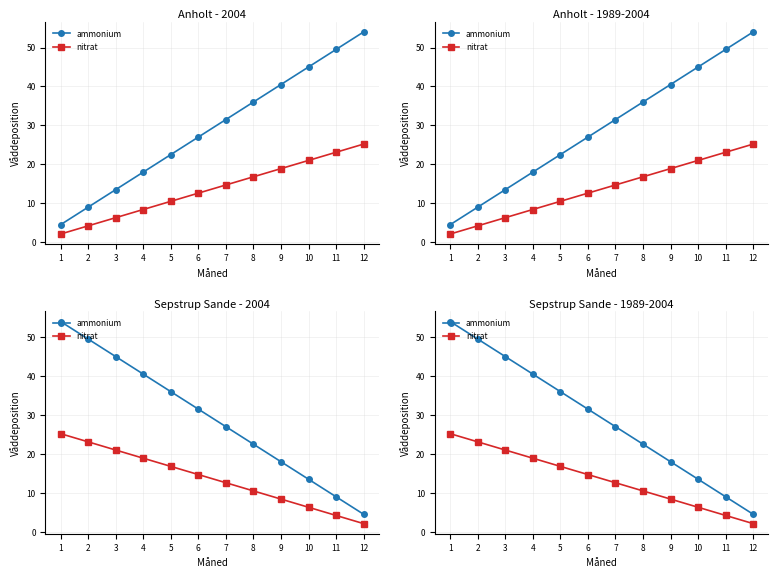

Reading left to right, transcribe all the data shown in this chart.

ammonium: 1=54.0	2=49.5	3=45.0	4=40.5	5=36.0	6=31.5	7=27.0	8=22.5	9=18.0	10=13.5	11=9.0	12=4.5
nitrat: 1=25.2	2=23.1	3=21.0	4=18.9	5=16.8	6=14.7	7=12.6	8=10.5	9=8.4	10=6.3	11=4.2	12=2.1